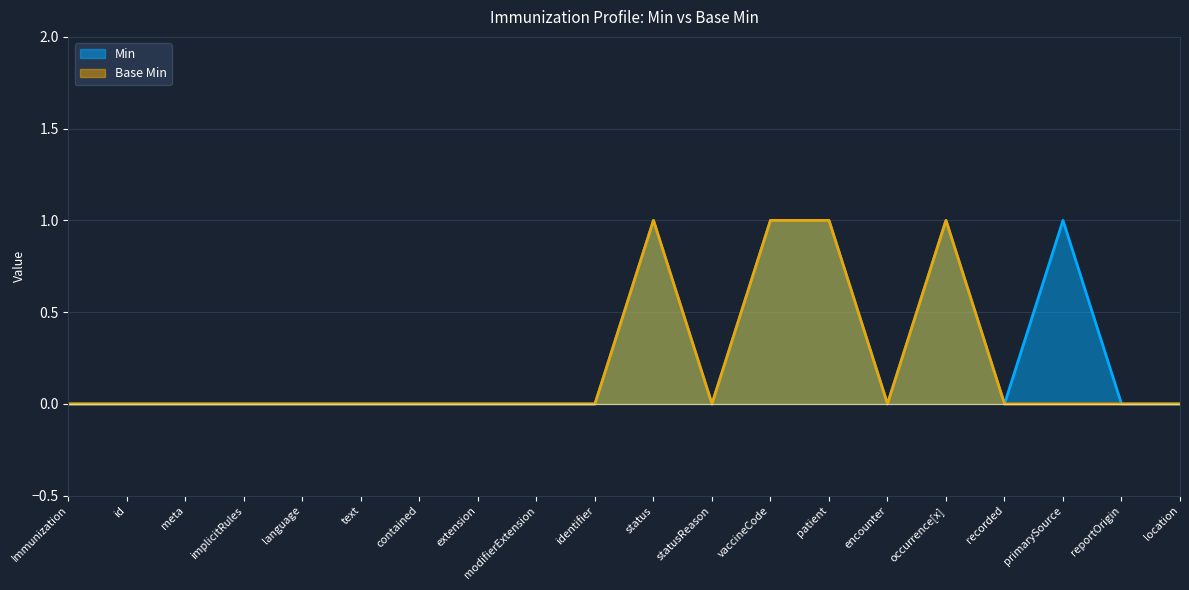

What is the maximum value shown in the chart?

1